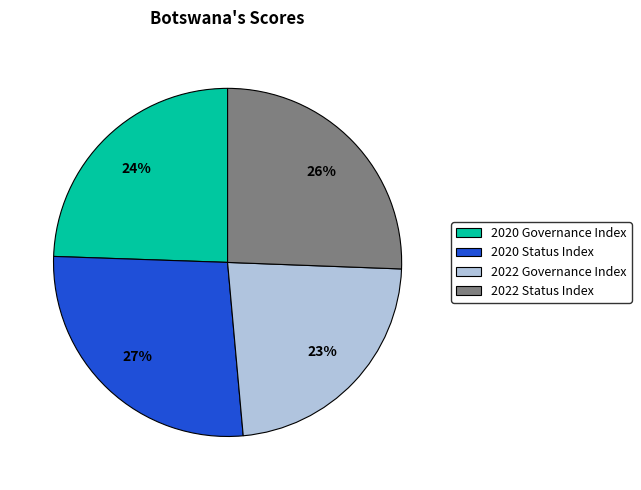

Is 2022 Status Index the majority of the pie?

No